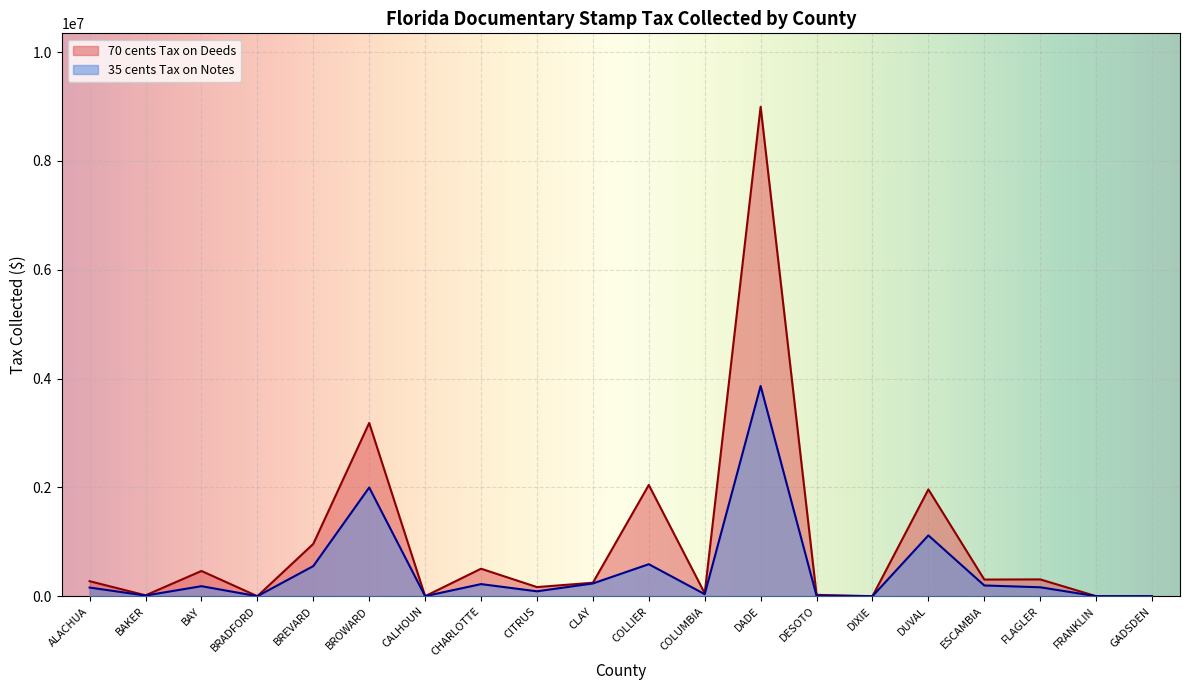

What is the maximum value for 35 cents Tax on Notes?

3864354.2